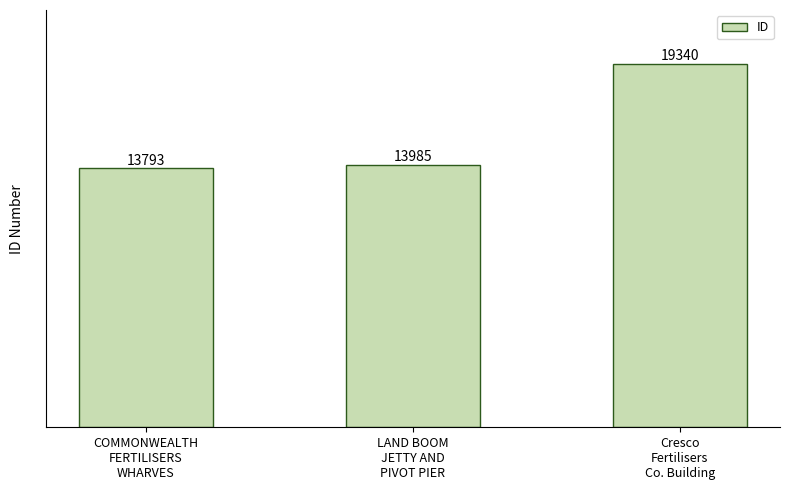

List the labels in order of value, smallest first.

COMMONWEALTH
FERTILISERS
WHARVES, LAND BOOM
JETTY AND
PIVOT PIER, Cresco
Fertilisers
Co. Building